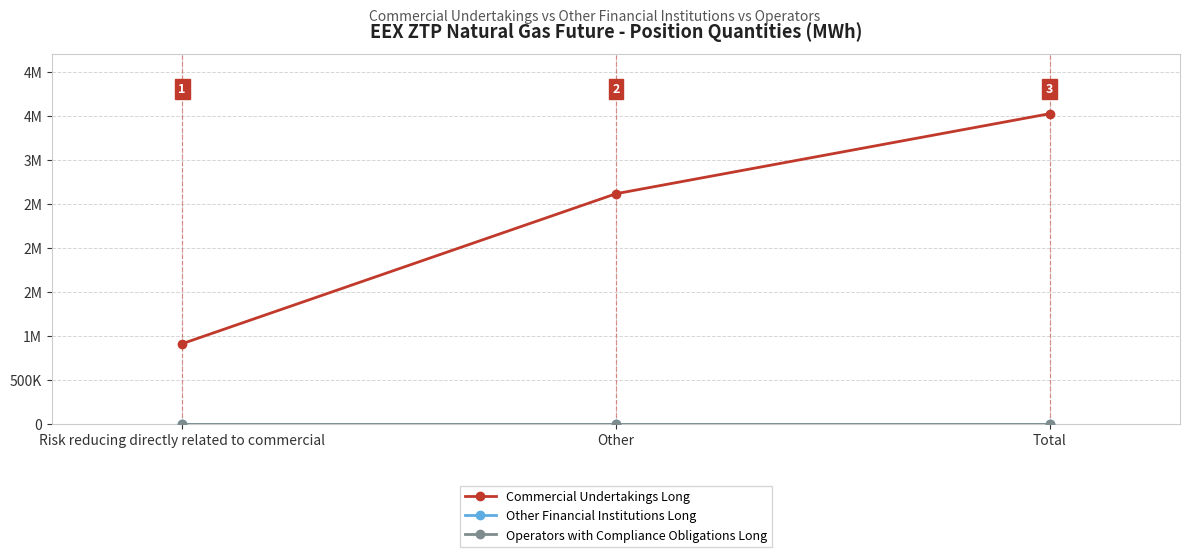

At which category is the sum across all series the highest?

Total